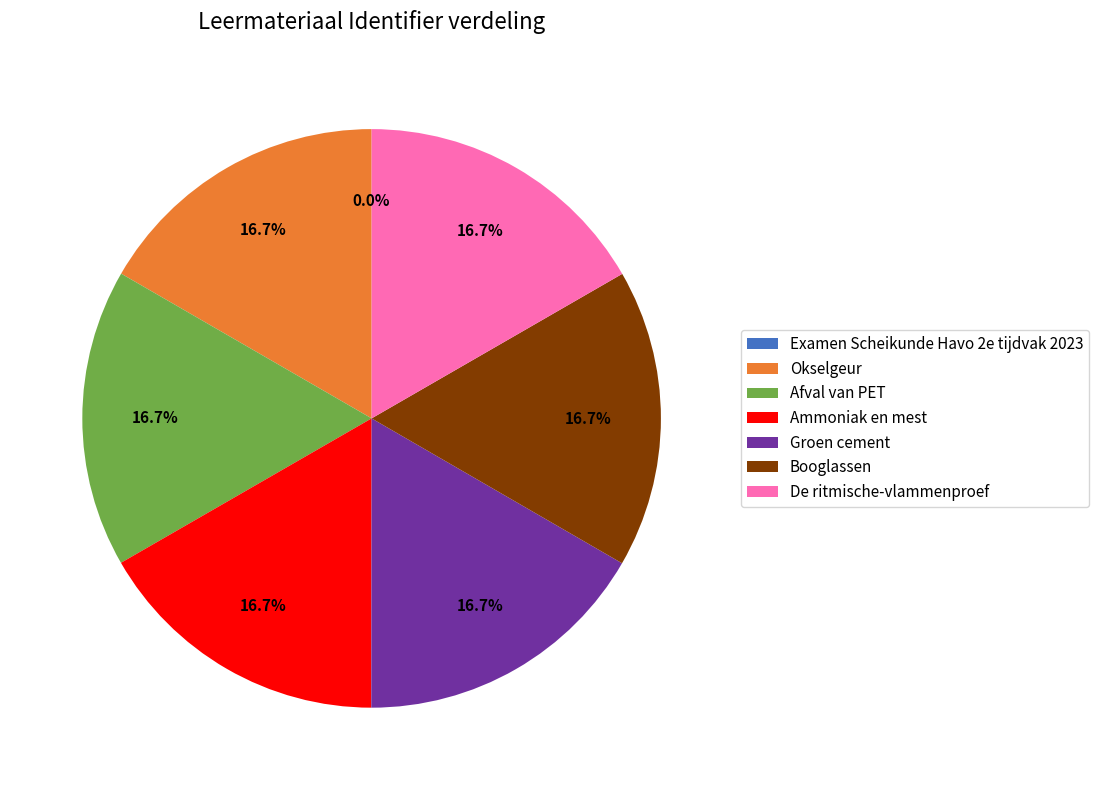

Is the sum of Afval van PET and Groen cement greater than half?

No